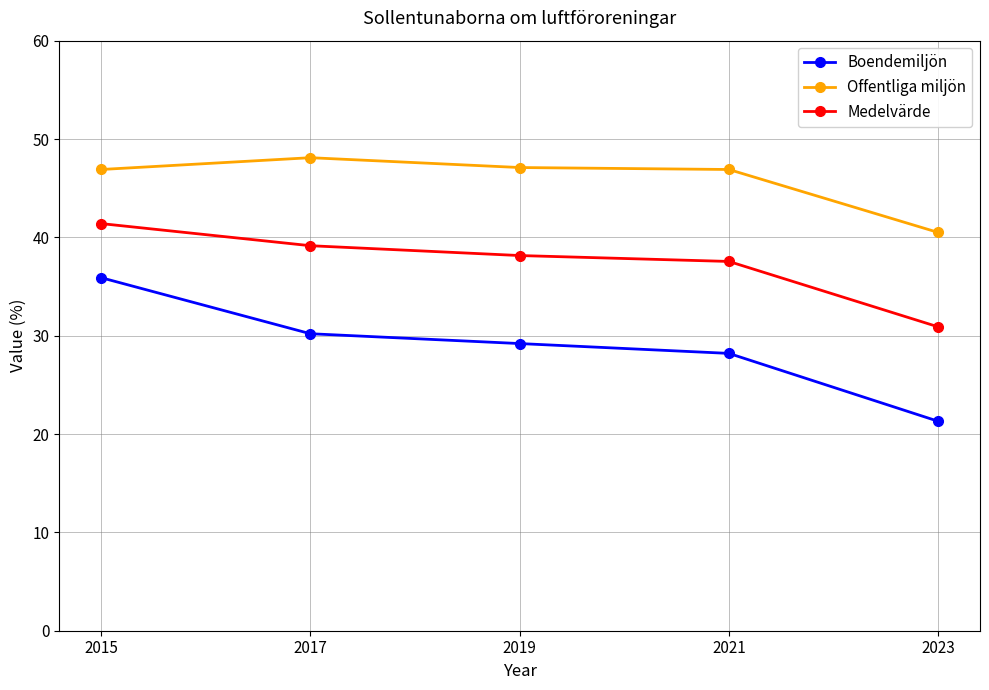

Is it true that Offentliga miljön equals 69.1 at 2019?

False